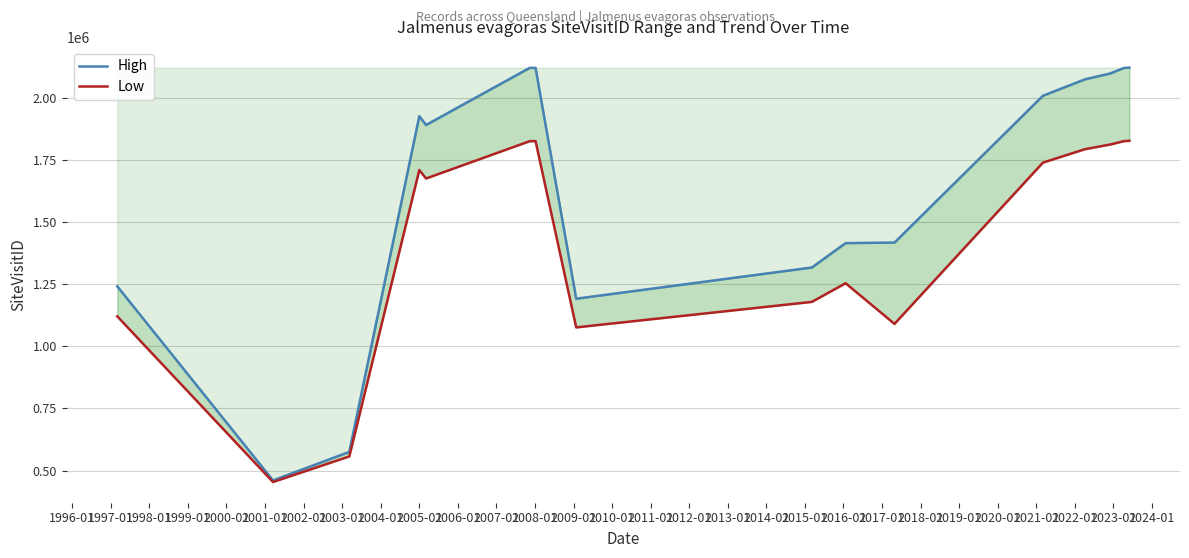

Is the value of Low at 2004-01 greater than the value of High at 2005-01?

No